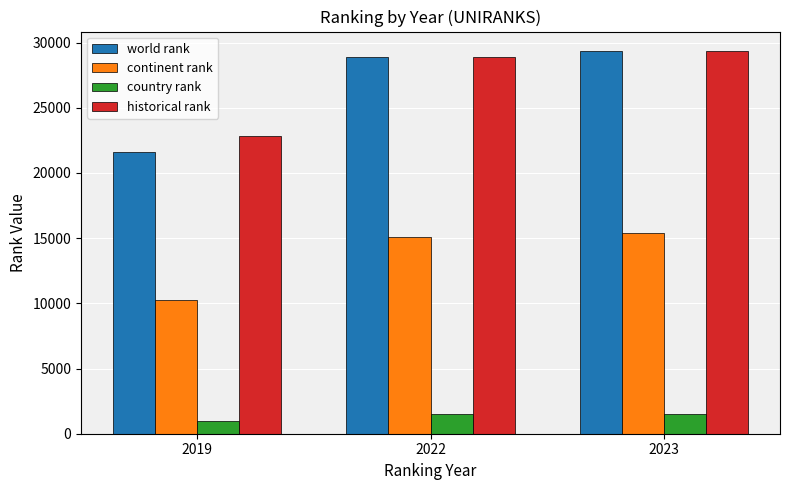

What is the average value of the country rank series?

1337